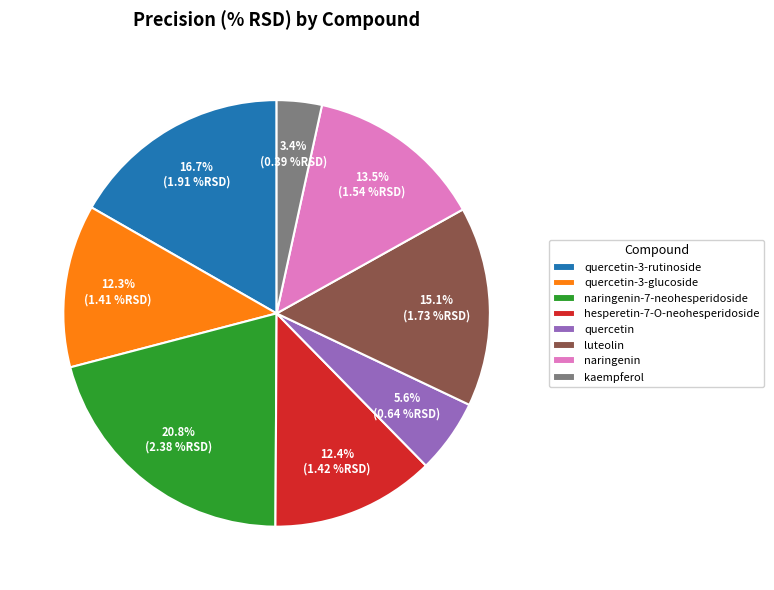

To the nearest percent, what is the combined percentage of quercetin-3-rutinoside and naringenin?

30%